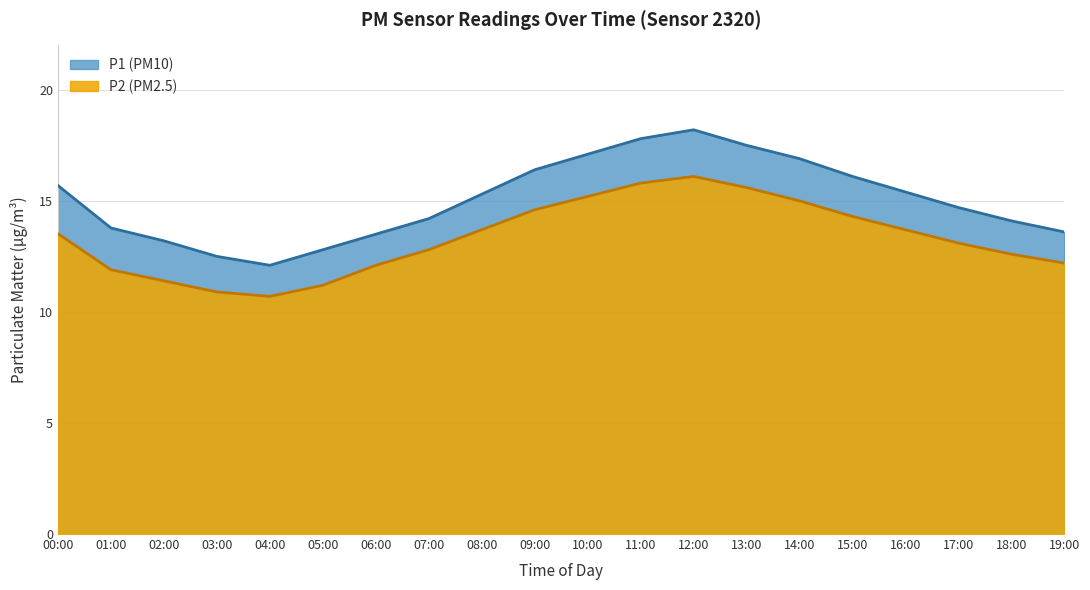

What are all the series names shown in the legend?

P1, P2